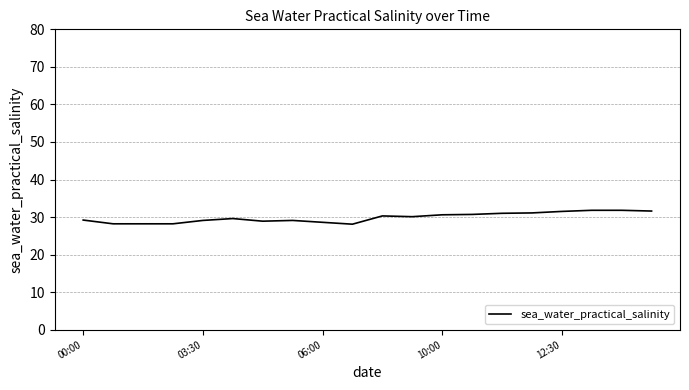

Count the number of data series in this chart.

1